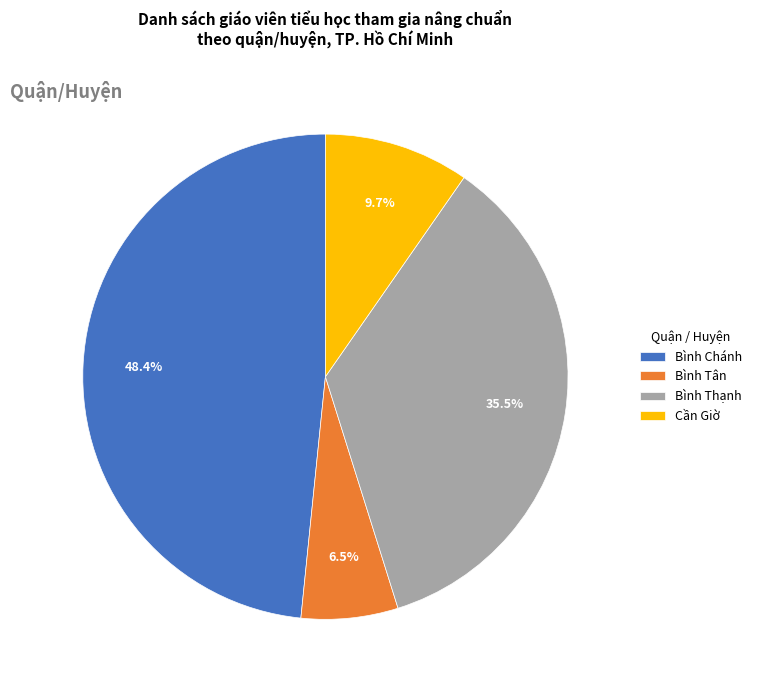

What percentage is NOT represented by Cần Giờ?

90.3%